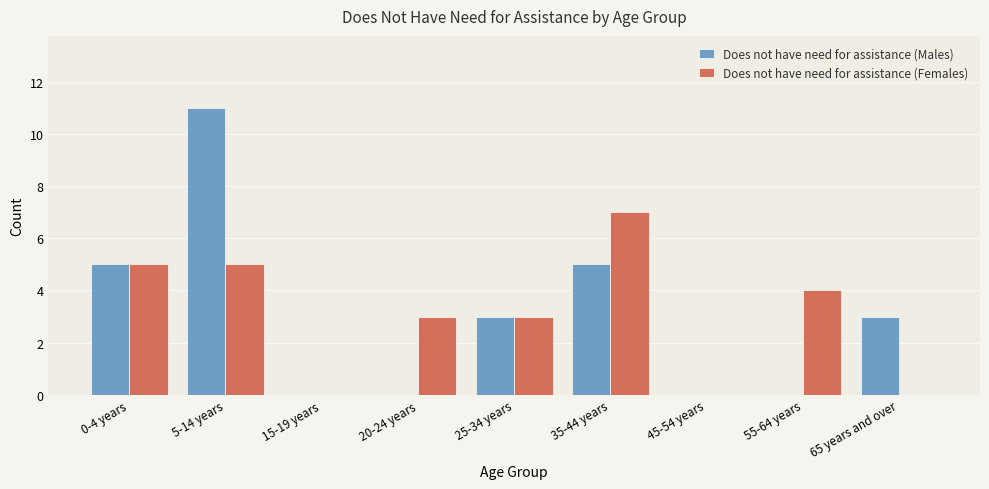

Reading left to right, extract all data points from this chart.

Does not have need for assistance (Males): 0-4 years=5	5-14 years=11	15-19 years=0	20-24 years=0	25-34 years=3	35-44 years=5	45-54 years=0	55-64 years=0	65 years and over=3
Does not have need for assistance (Females): 0-4 years=5	5-14 years=5	15-19 years=0	20-24 years=3	25-34 years=3	35-44 years=7	45-54 years=0	55-64 years=4	65 years and over=0